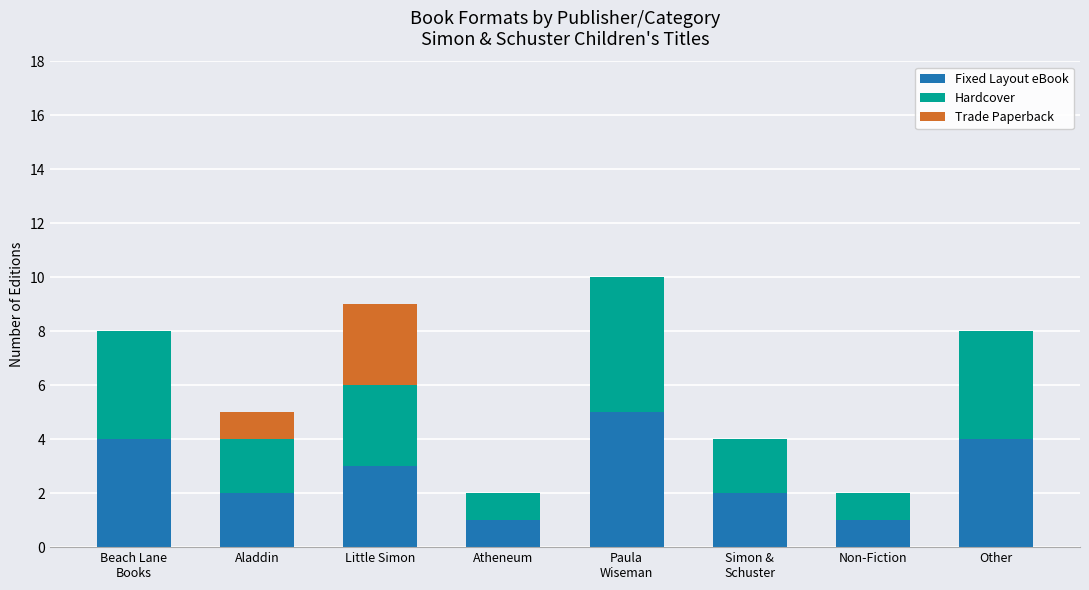

What is the total value across all series at Little Simon?

9